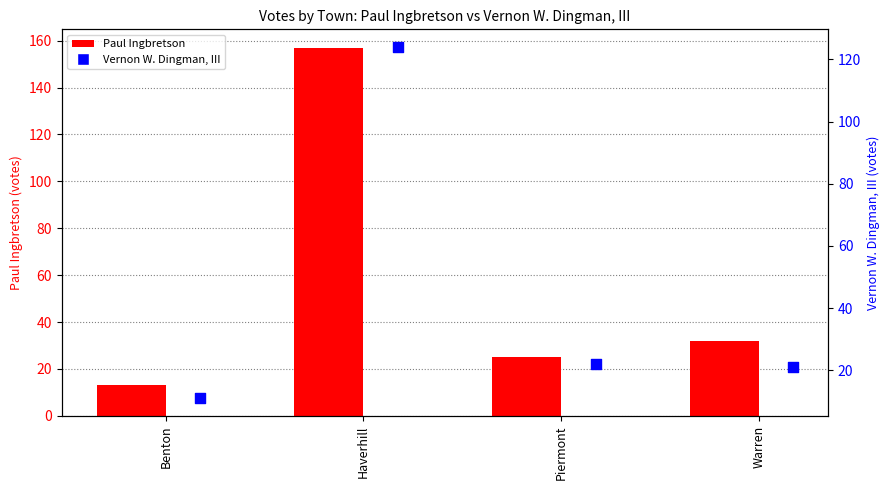

Which series has the largest Y range (max minus min)?

Paul Ingbretson